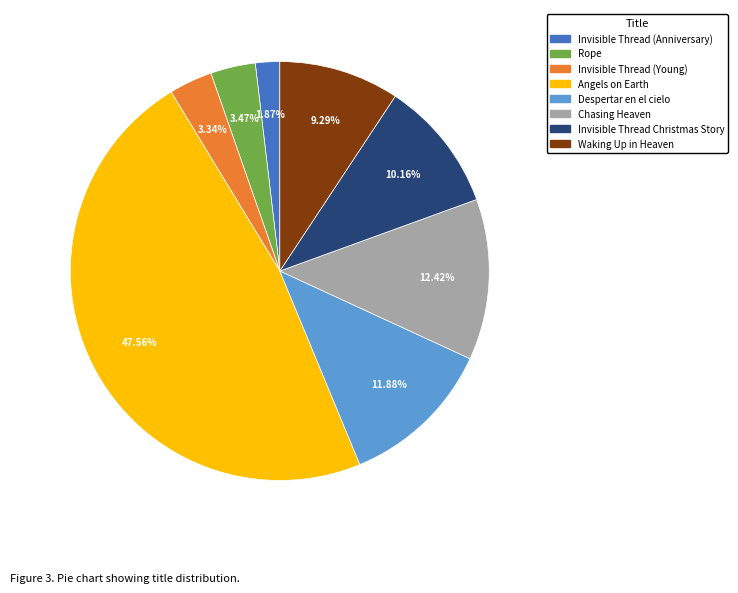

To the nearest percent, what percentage of the pie is Invisible Thread (Anniversary)?

2%